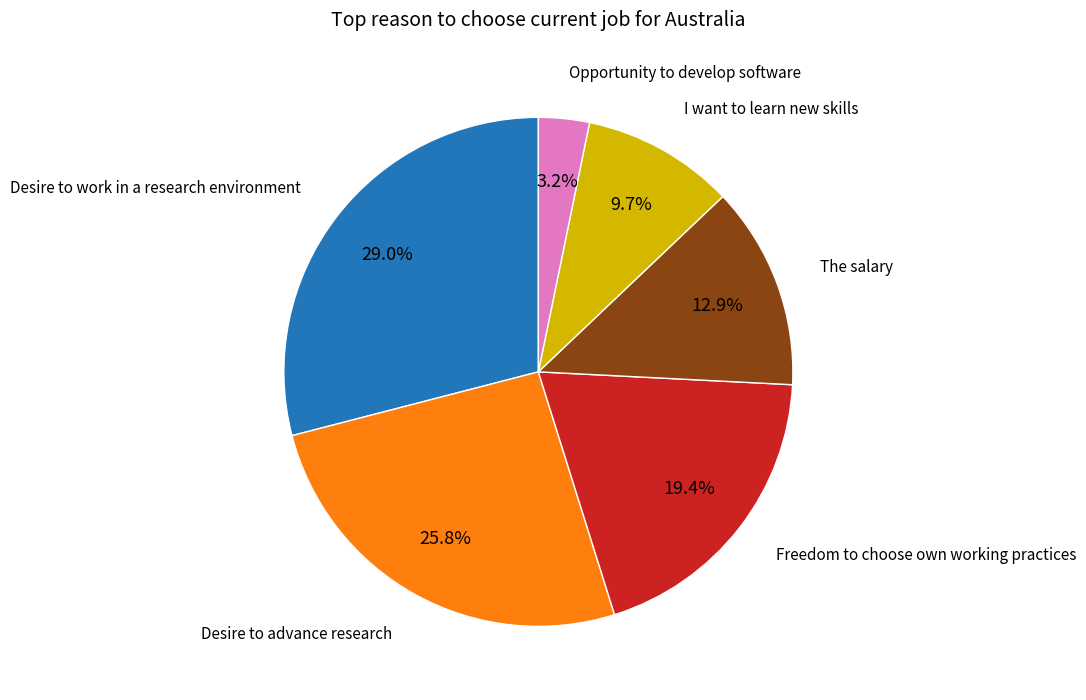

Approximately how many times larger is the value at The salary compared to Opportunity to develop software?

4.0